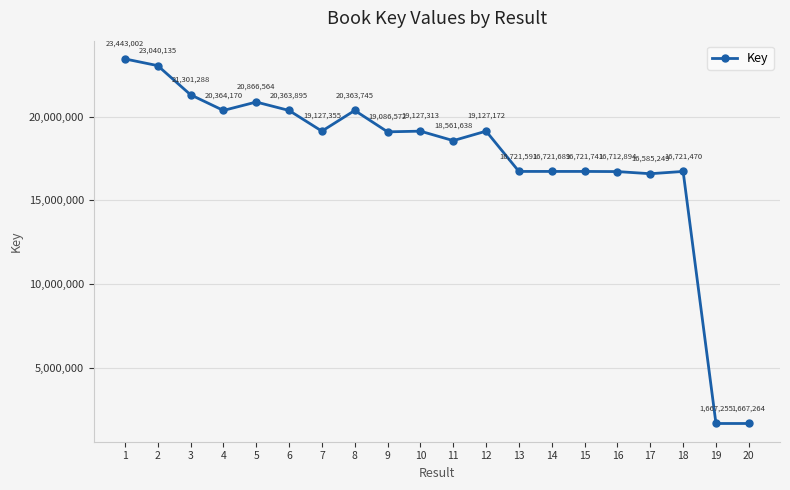

Reading left to right, list all the values displayed in this chart.

1=23443002	2=23040135	3=21301288	4=20364170	5=20866564	6=20363895	7=19127355	8=20363745	9=19086572	10=19127313	11=18561638	12=19127172	13=16721591	14=16721689	15=16721741	16=16712894	17=16585249	18=16721470	19=1667255	20=1667264